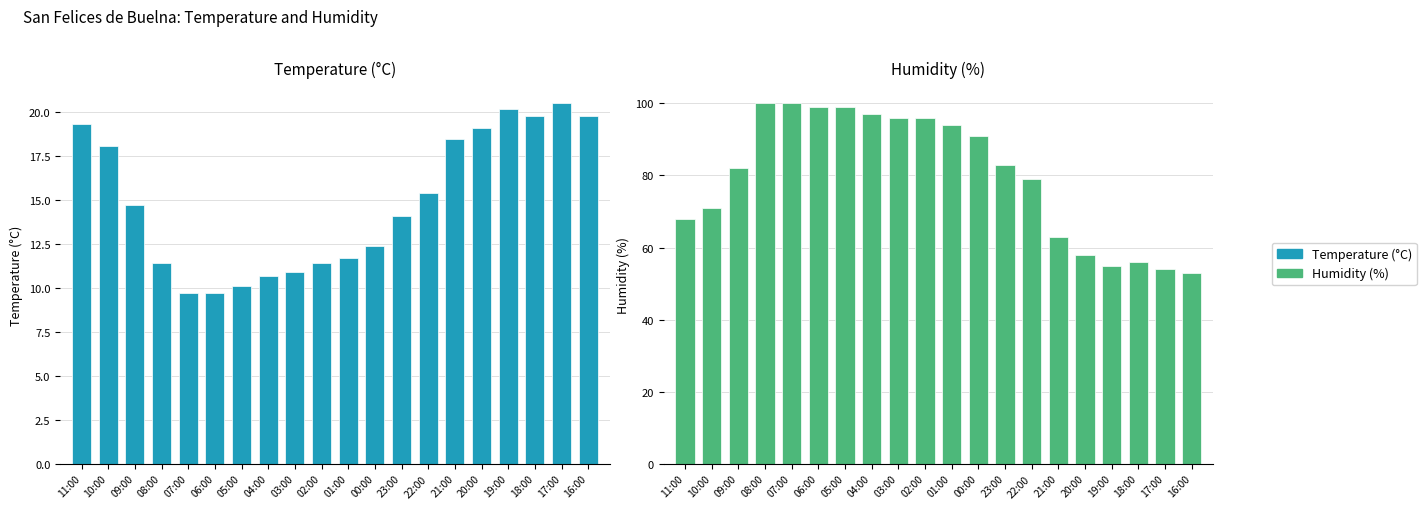

What is the sum of all Humidity (%) values?

1594.0